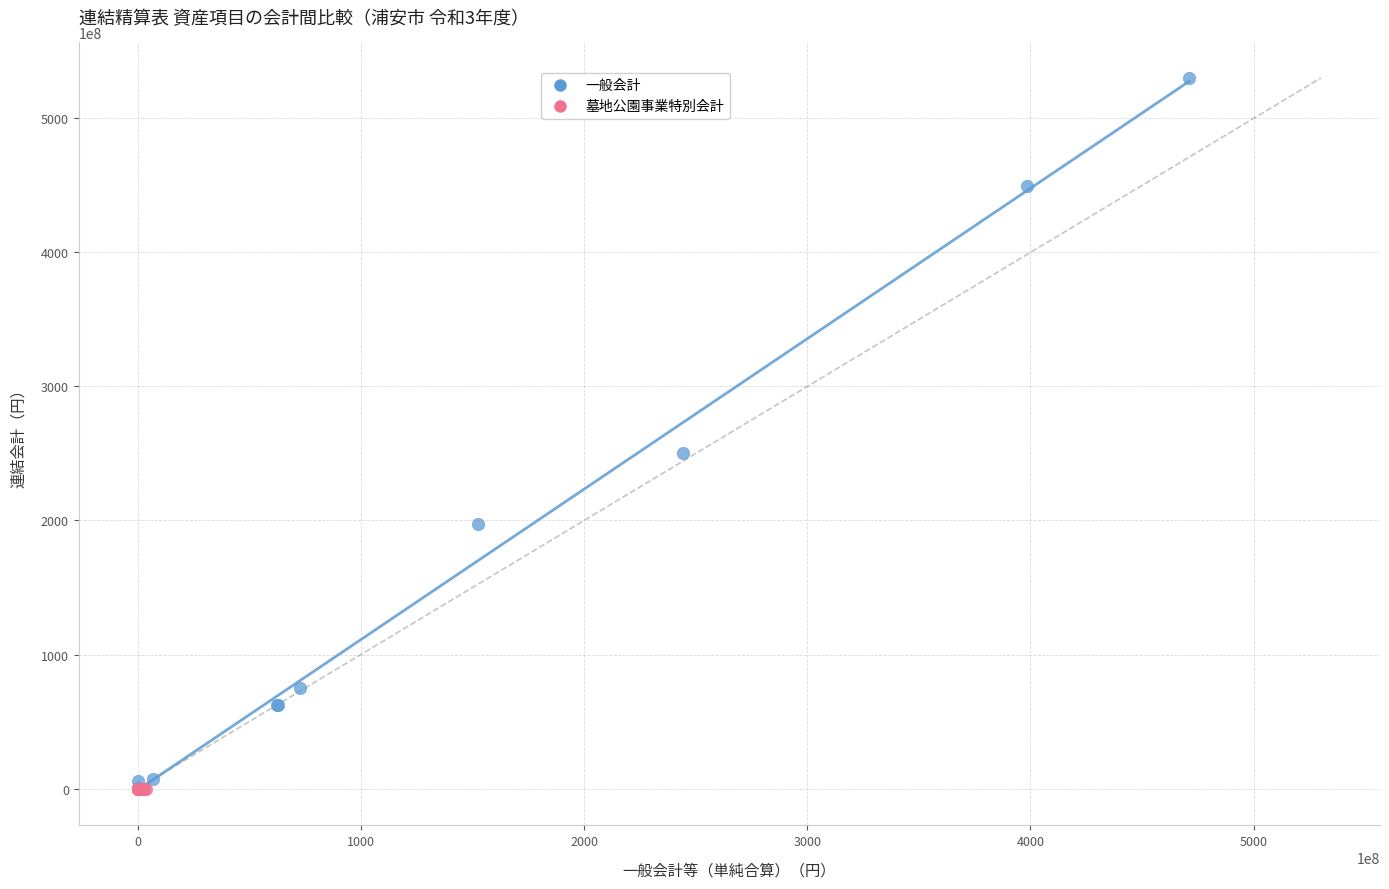

Which series reaches the maximum Y coordinate?

一般会計